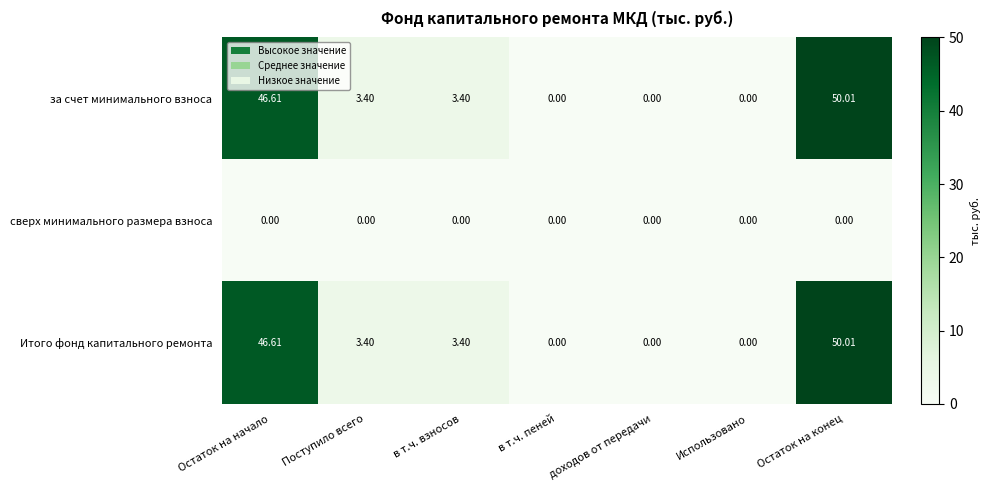

How many distinct data groups are displayed?

3